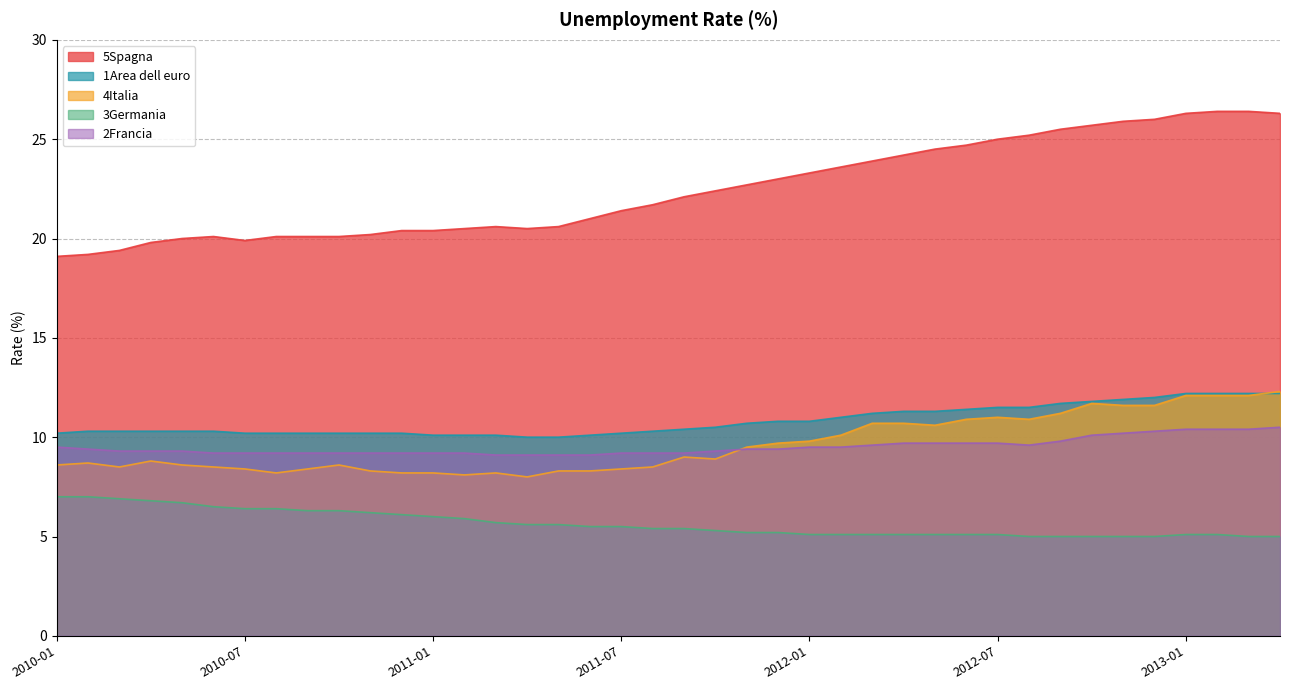

What is the sum of all 3Germania values?

225.8